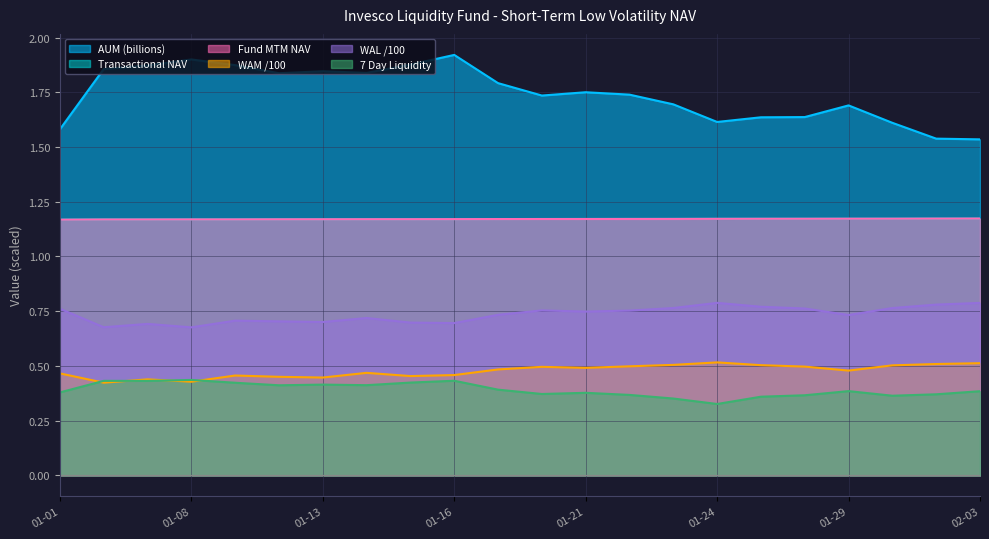

Which category has the highest value across all series?

01-16